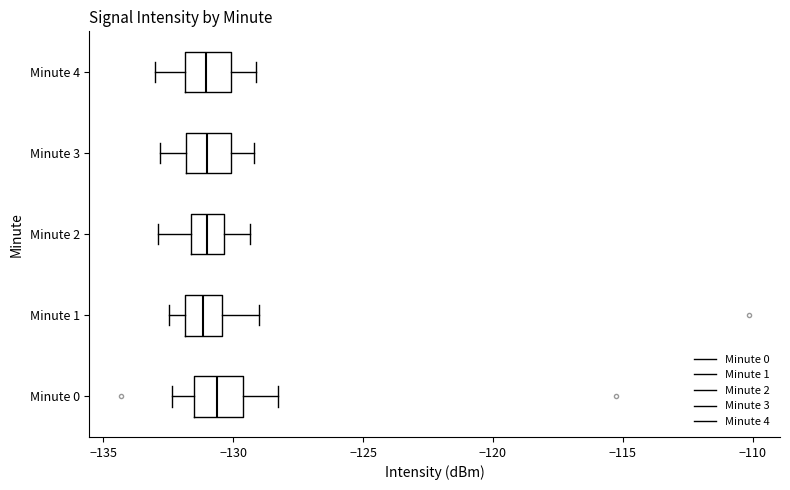

Reading bottom to top, read every box against the x-axis: the position of its median line, the range the box covers, and the ends of its whiskers. The values are not printed on the chart, so give them approximately, as read against the axis.

Minute 0: median -130.5, box -131.5 to -129.5, whiskers -132.5 to -128.5
Minute 1: median -131.0, box -132.0 to -130.5, whiskers -132.5 to -129.0
Minute 2: median -131.0, box -131.5 to -130.5, whiskers -133.0 to -129.5
Minute 3: median -131.0, box -132.0 to -130.0, whiskers -133.0 to -129.0
Minute 4: median -131.0, box -132.0 to -130.0, whiskers -133.0 to -129.0